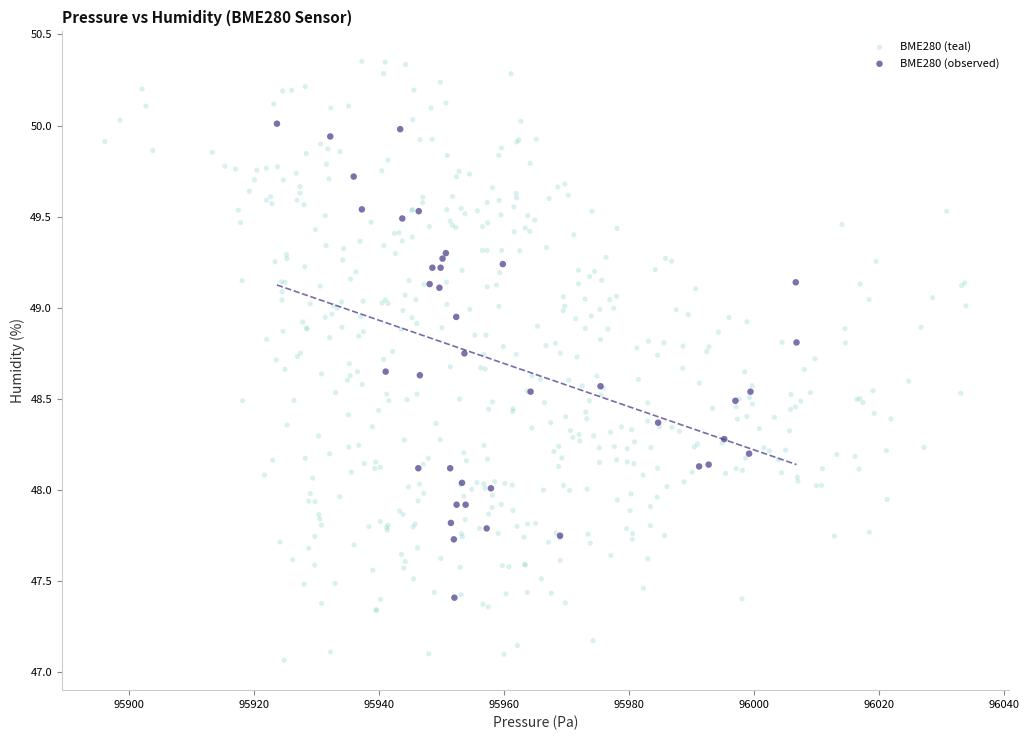

Which series contains the lowest Y value?

BME280 (teal)